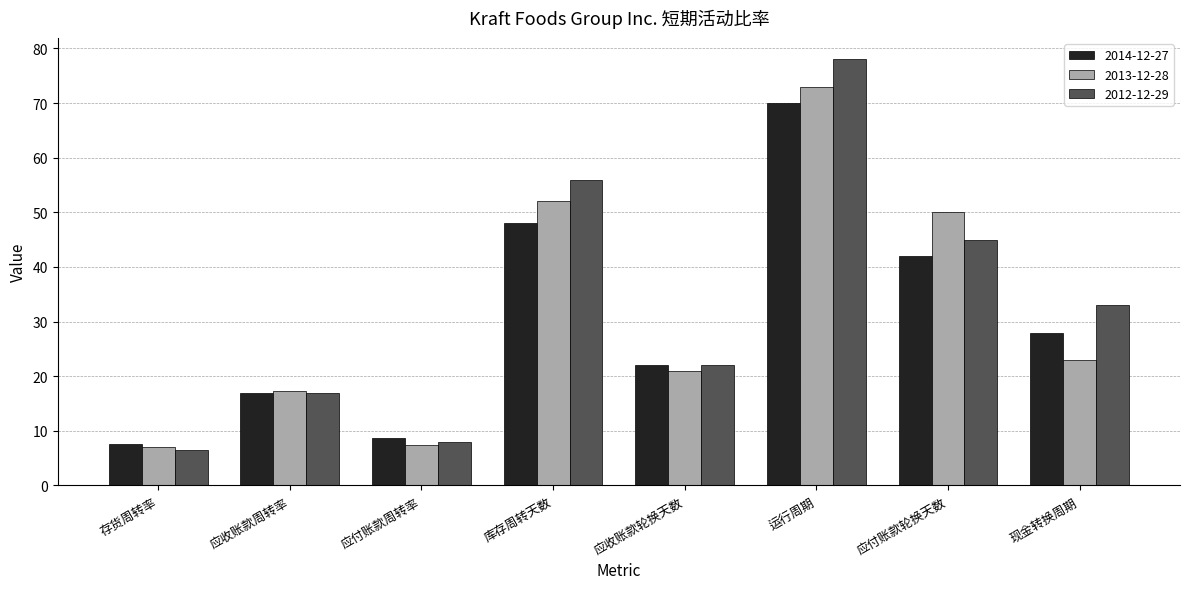

What is the average value of the 2012-12-29 series?

33.2